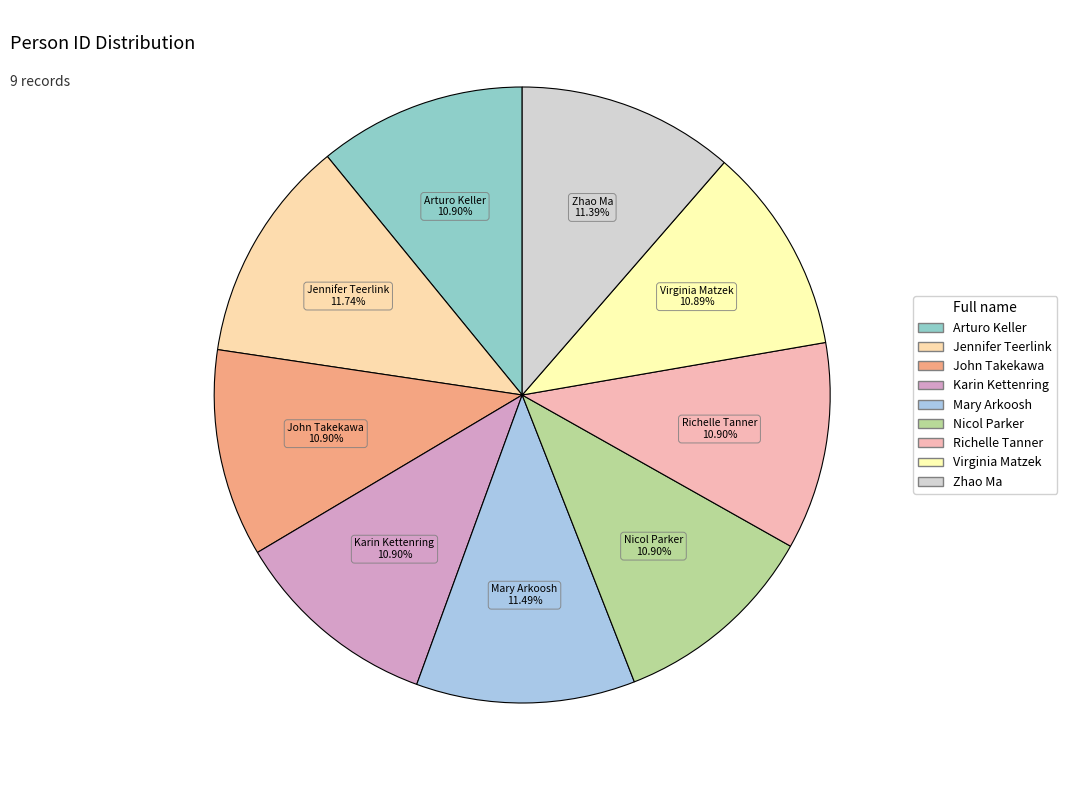

True or false: Nicol Parker accounts for 2% of the total.

False